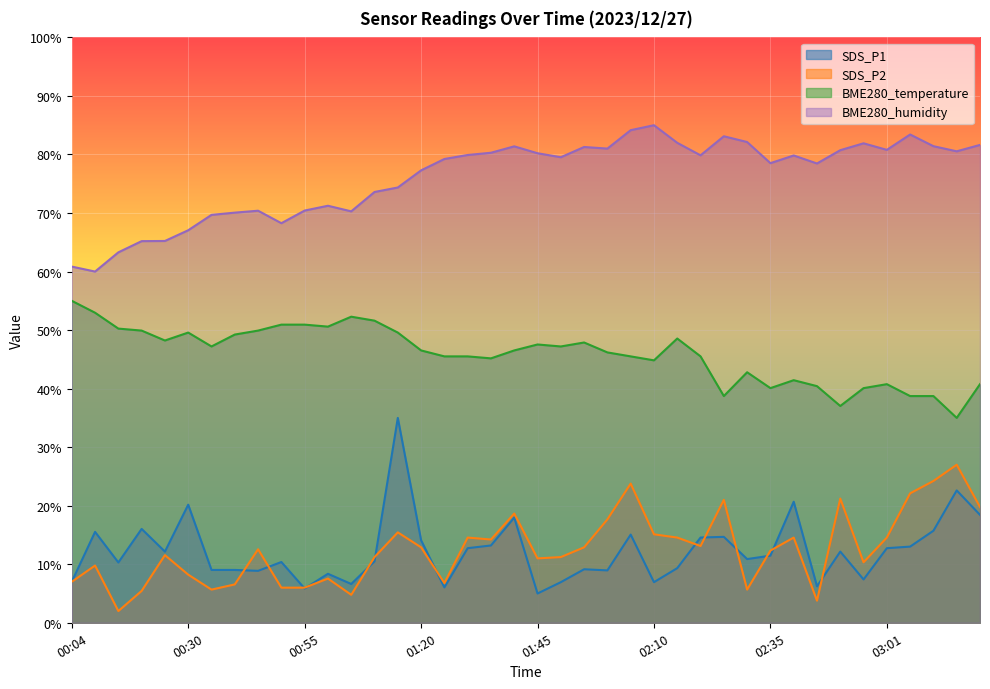

How many lines are shown in the chart?

4